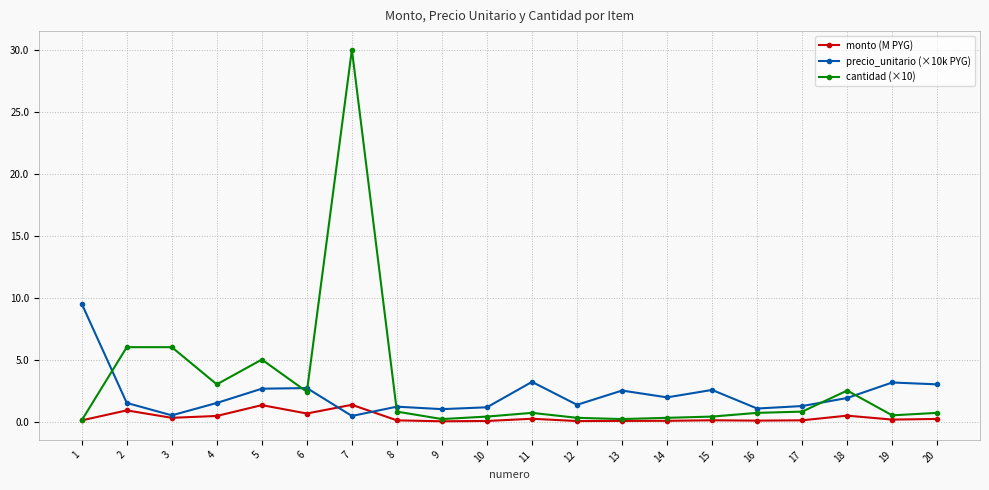

Which series has the largest range (max minus min)?

cantidad (×10)